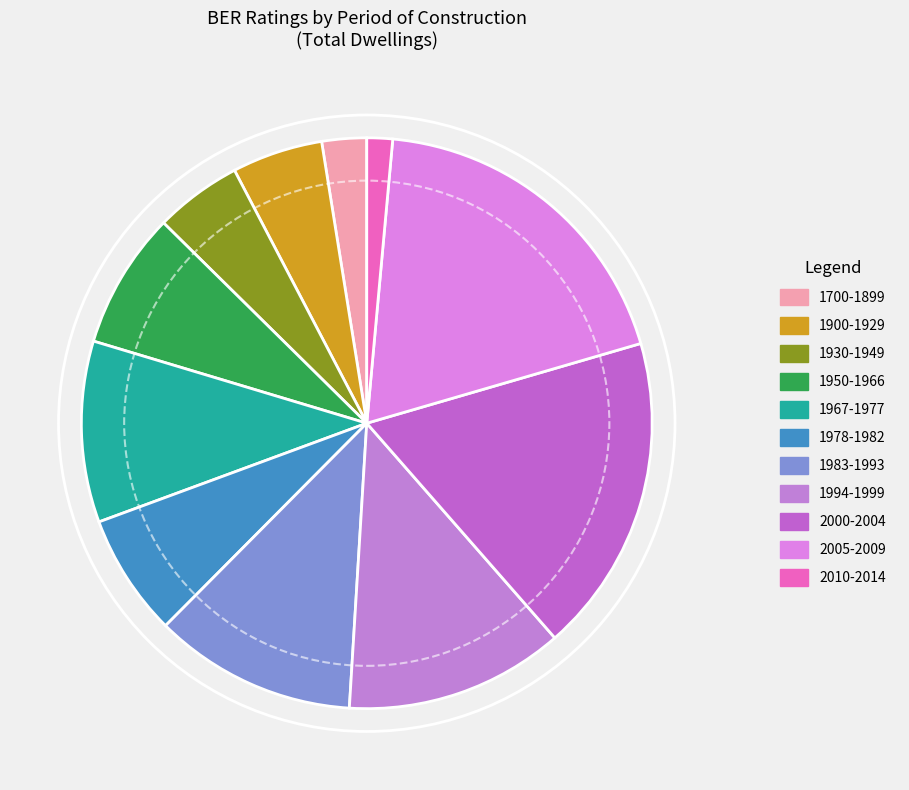

True or false: 1930-1949 accounts for 5% of the total.

True